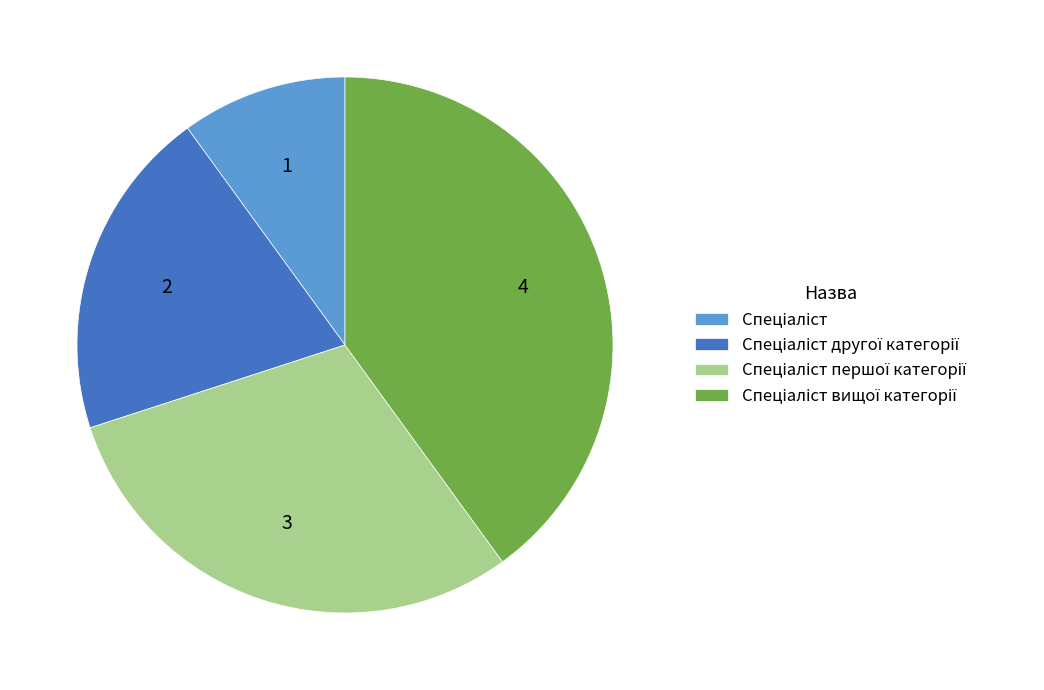

Is there a majority slice in this chart?

No